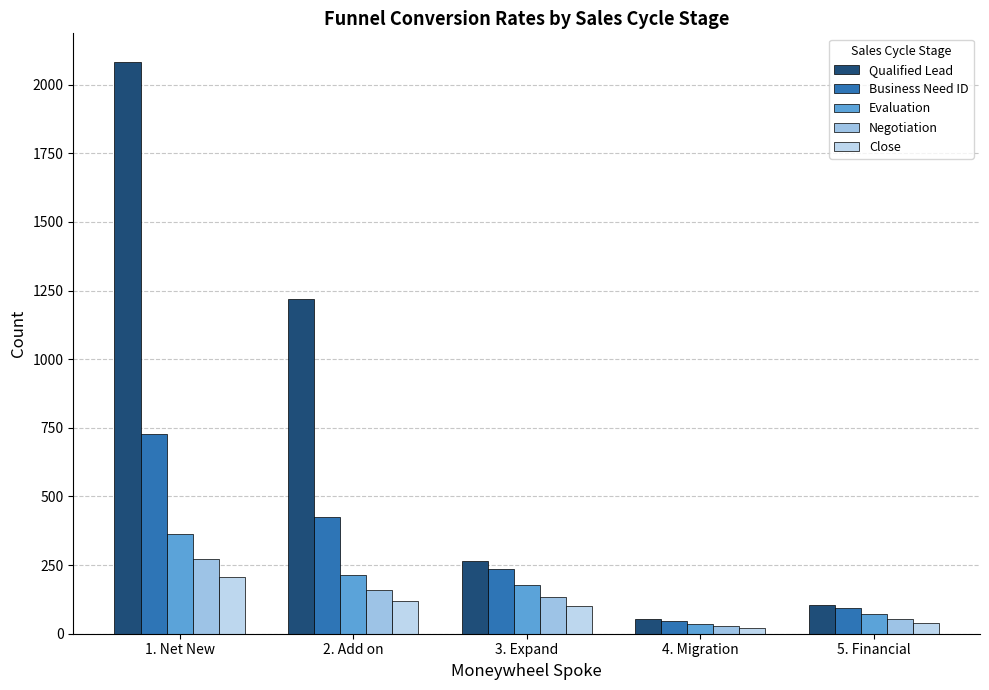

Which has a higher value, 3. Expand or 5. Financial?

3. Expand